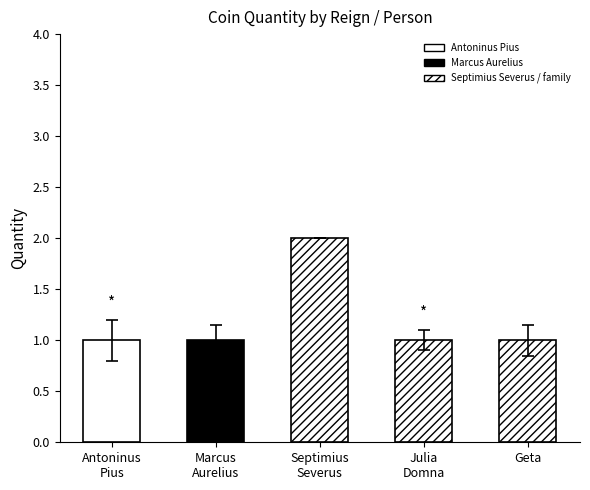

What is the ratio of the value at Marcus Aurelius to the value at Septimius Severus (Augustus)?

0.5